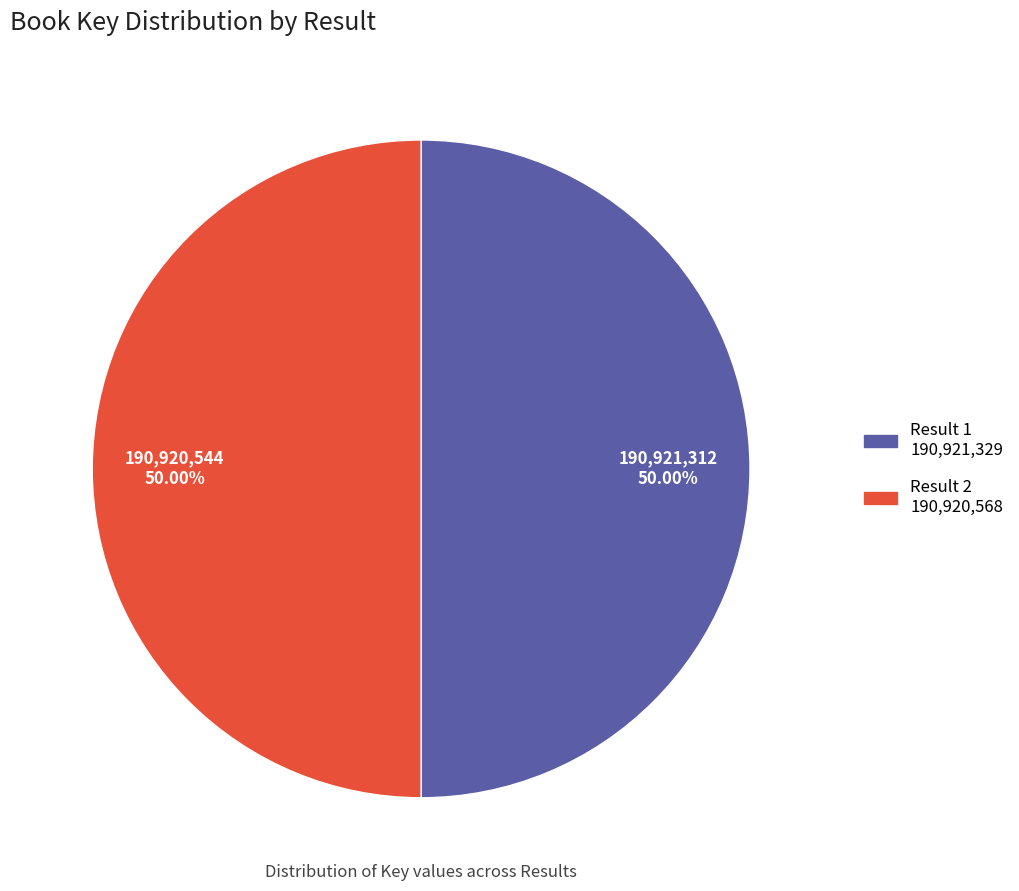

How many slices are in this pie chart?

2